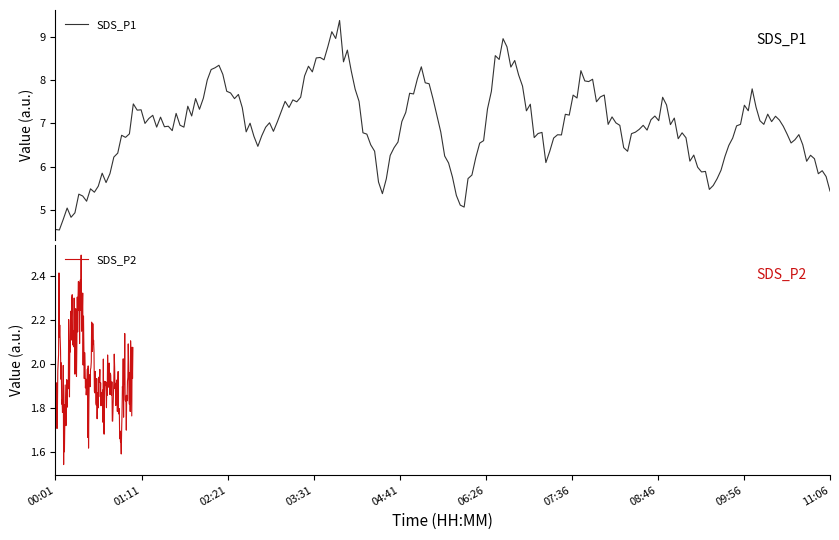

True or false: SDS_P1 has more than 1 points higher than both neighbors.

True